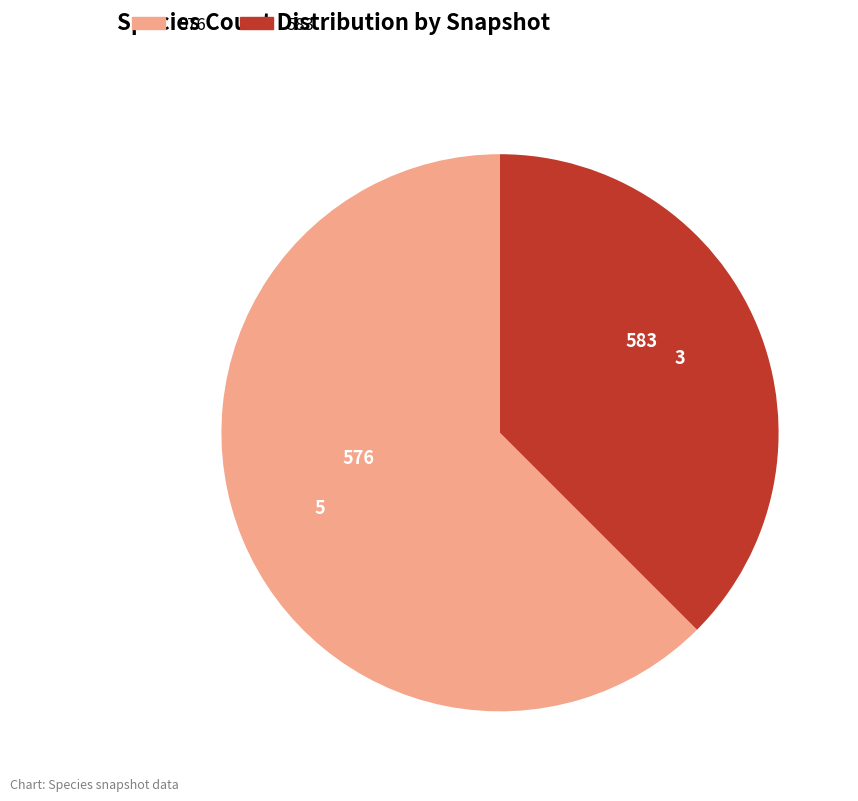

How many segments does this pie chart have?

2